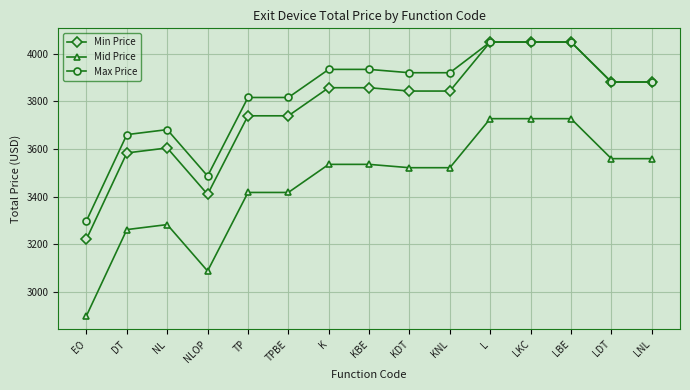

What is the label of the 8th point from the right?

KBE